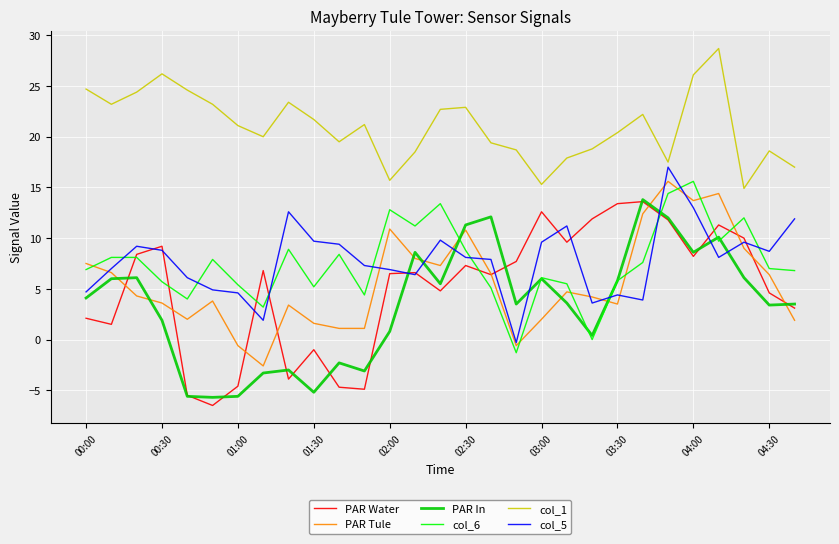

At how many categories does at least one series exceed 0?

29